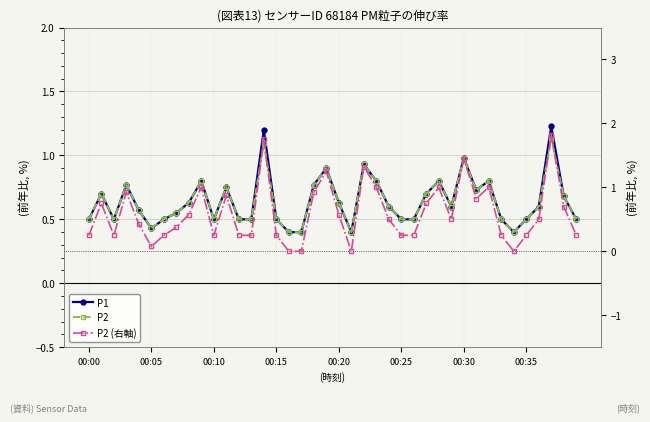

What is the spread (max minus min) of values at 00:10?

0.2